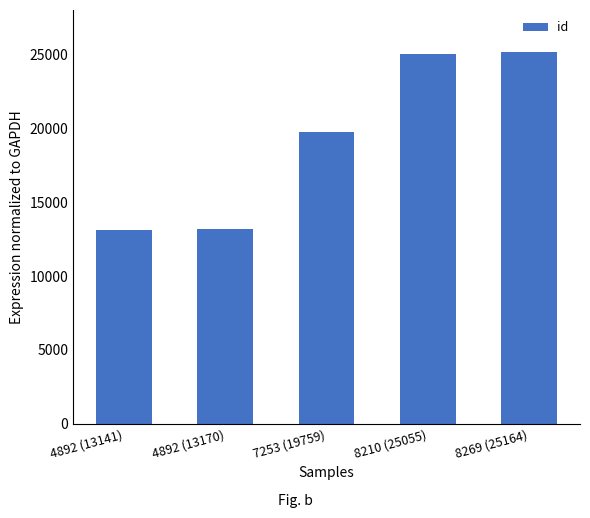

The value at 4892 (13170) is 8365. True or false?

False